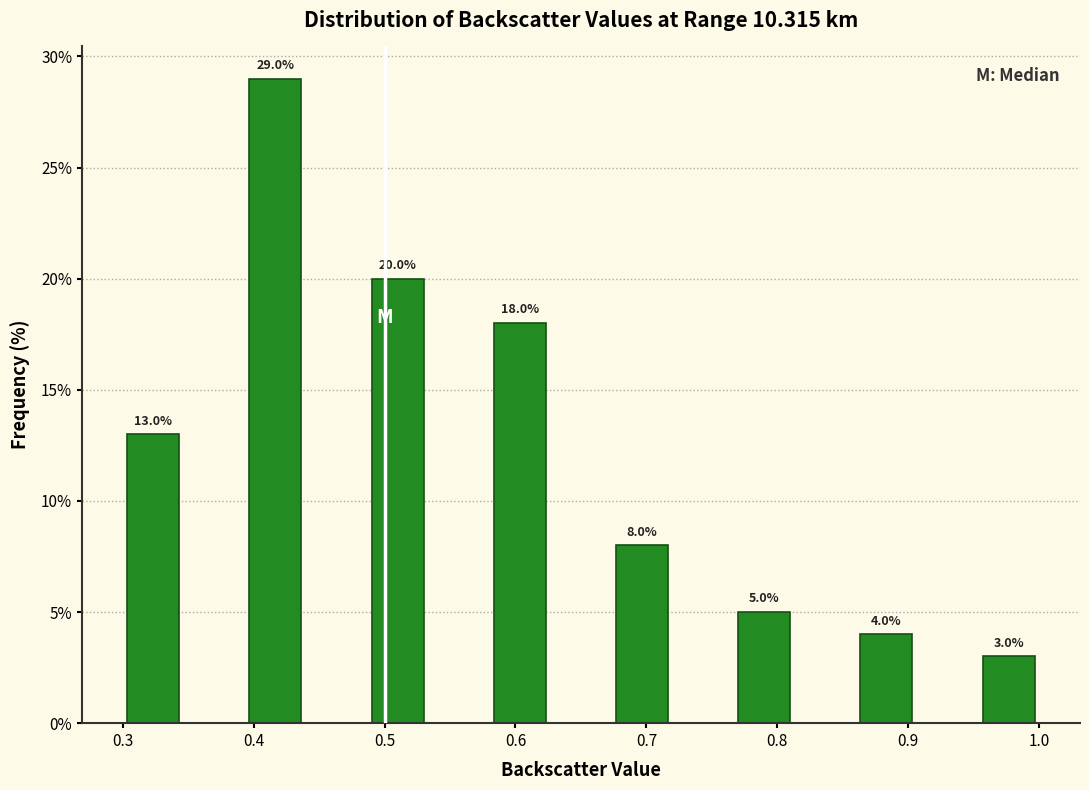

Which range on the x-axis has the tallest bar?

0.39 to 0.44